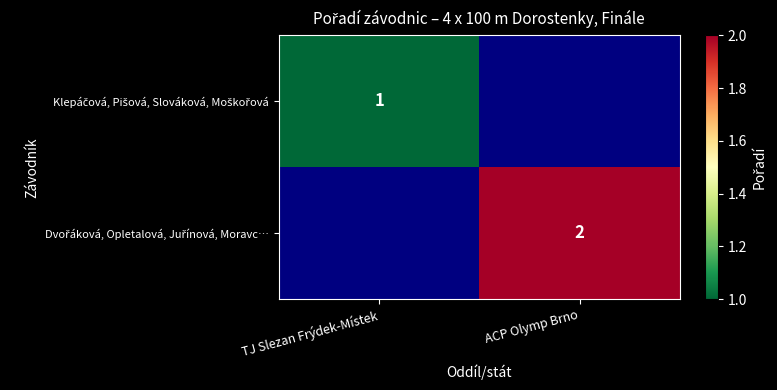

Which series has the widest spread of values?

Klepáčová, Pišová, Slováková, Moškořová